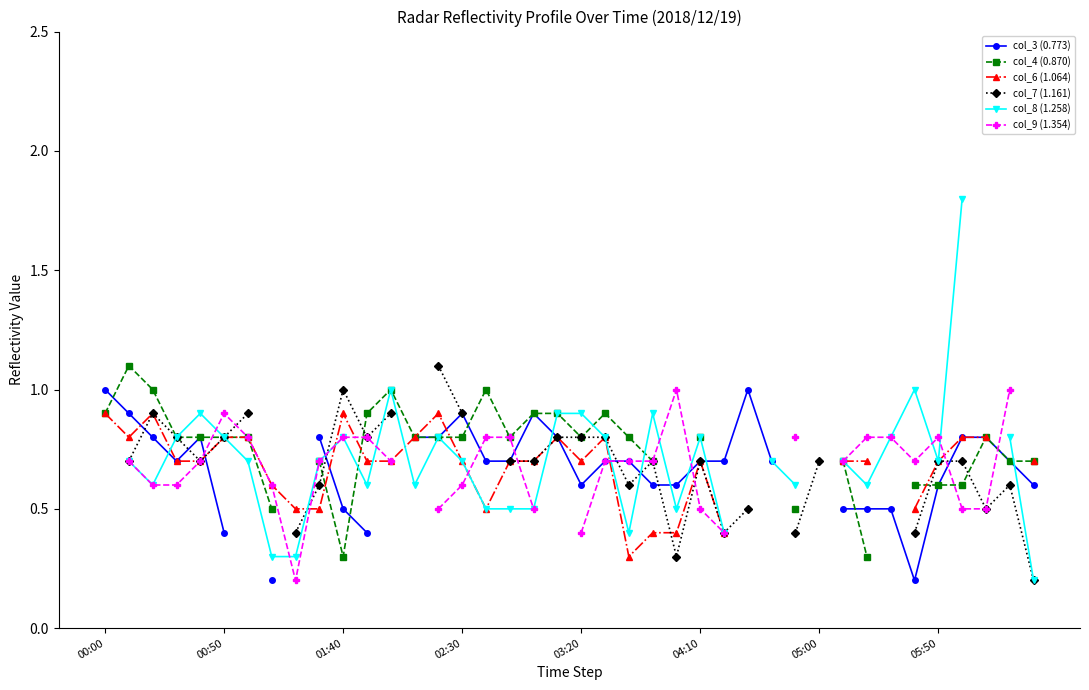

Read the col_8 (1.258) value at 12.

1.0